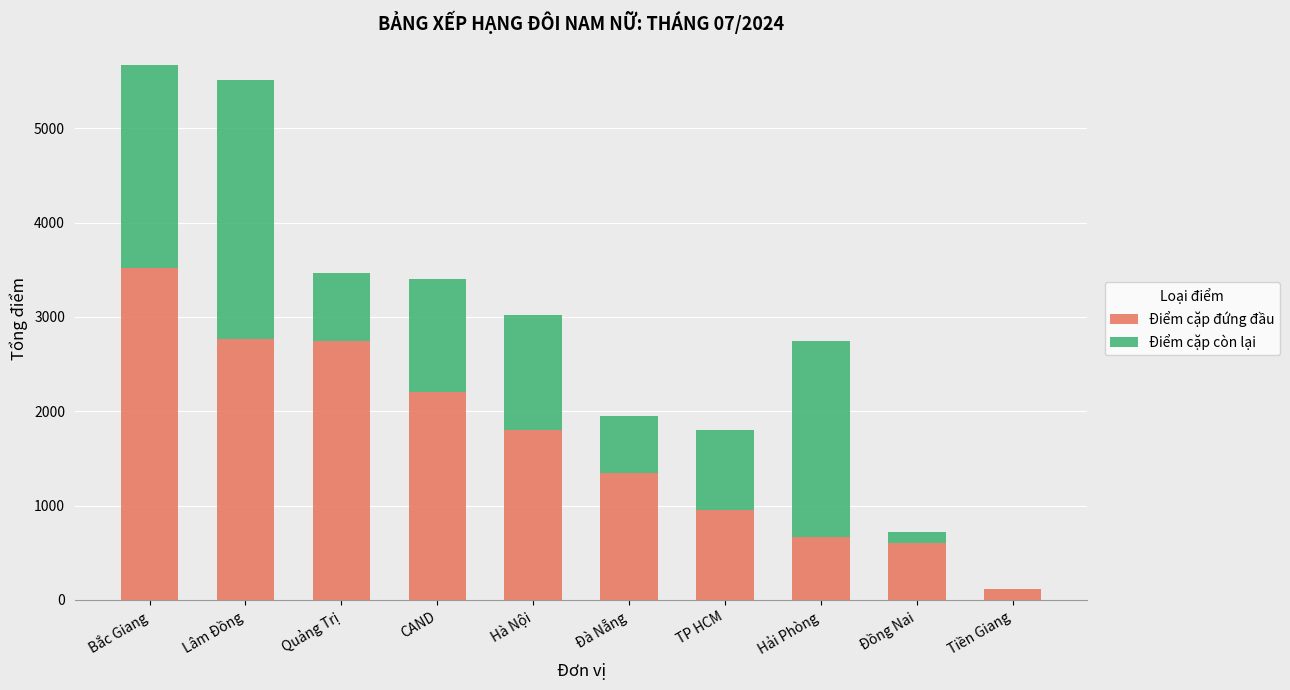

Is it true that Điểm cặp đứng đầu equals 1800.0 at Hà Nội?

True